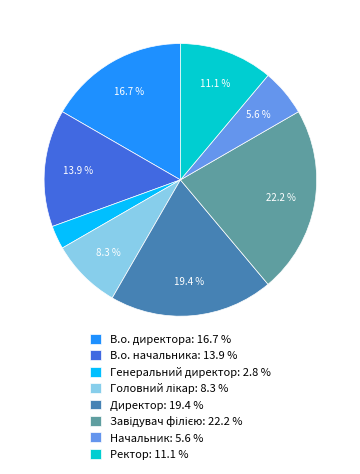

Which has a higher value, В.о. директора: 16.7 % or Ректор: 11.1 %?

В.о. директора: 16.7 %